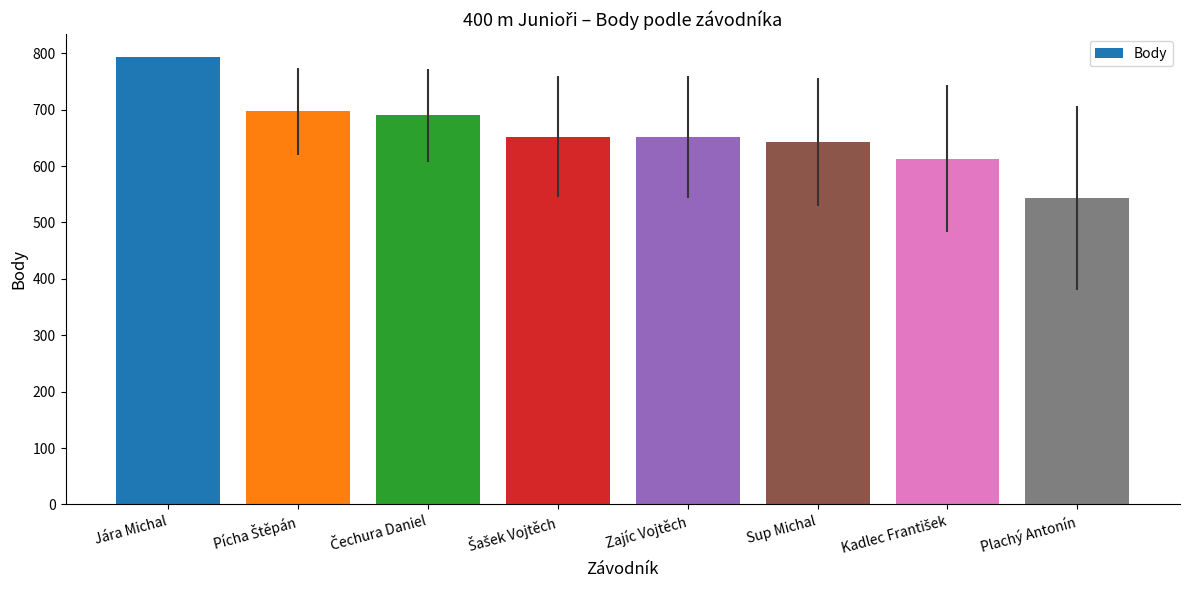

What is the sum of the values at Jára Michal and Plachý Antonín?

1338